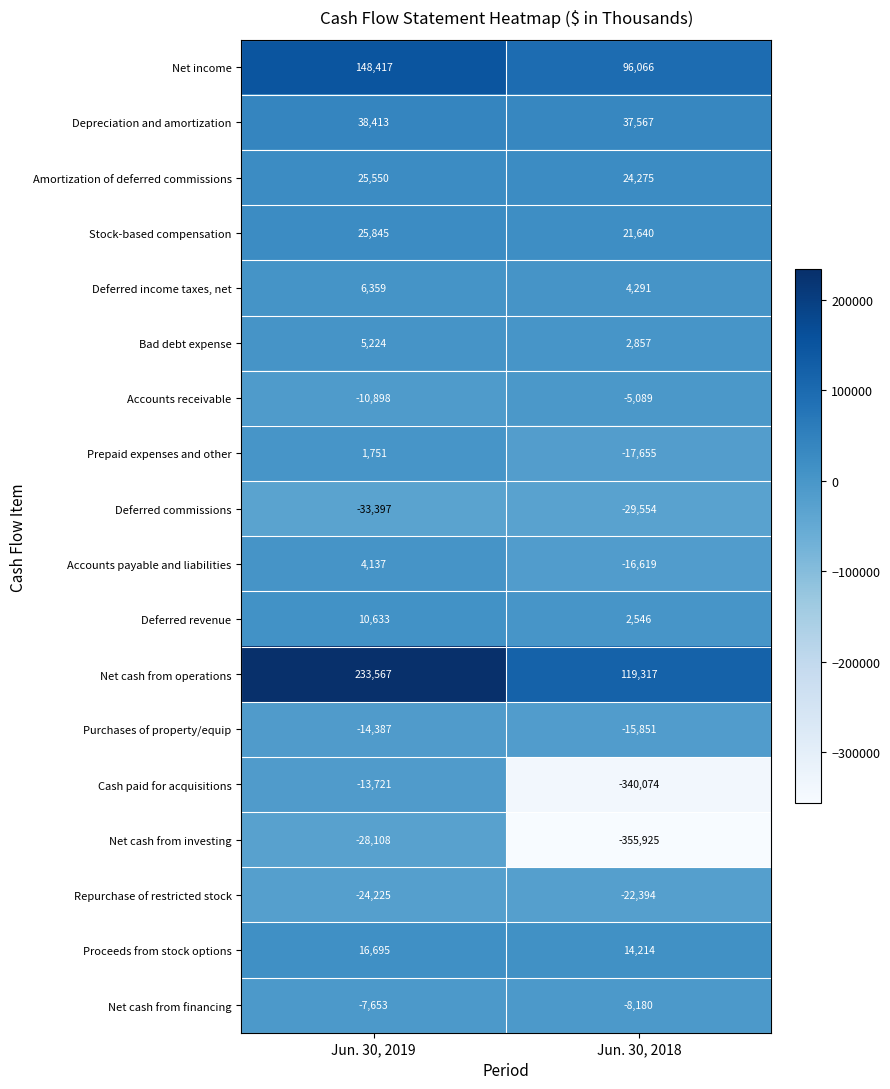

What is the total value across all series at Jun. 30, 2018?

-488568